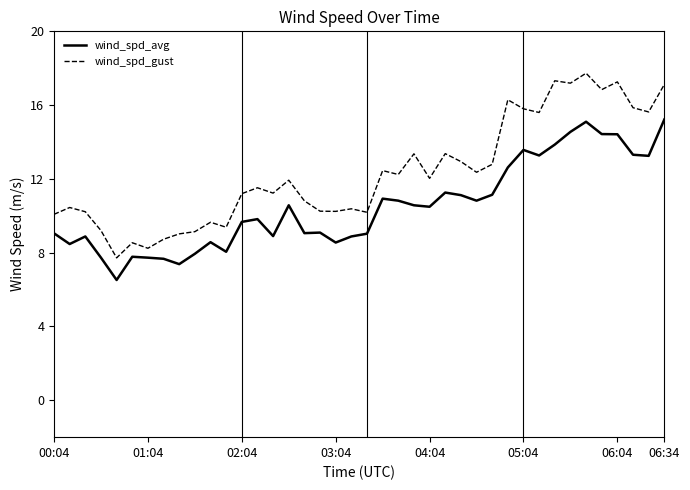

True or false: wind_spd_avg and wind_spd_gust intersect in this chart.

False